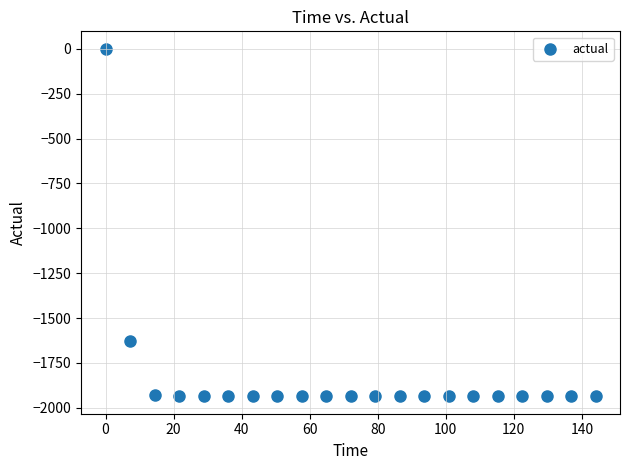

What Y value in the scatter plot is closest to -967?

-1626.5